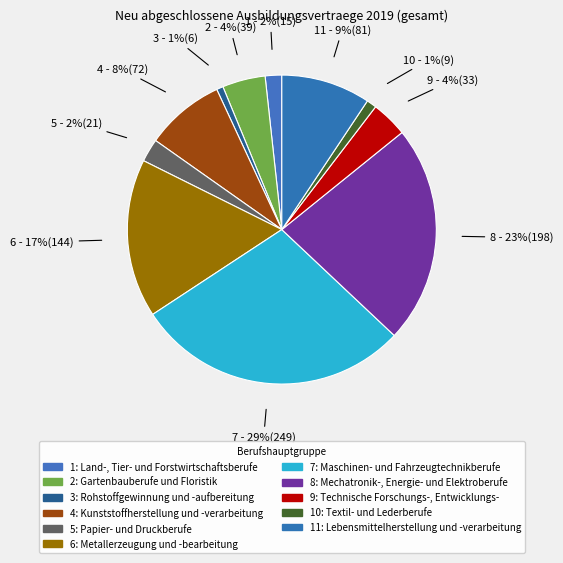

How many segments does this pie chart have?

11